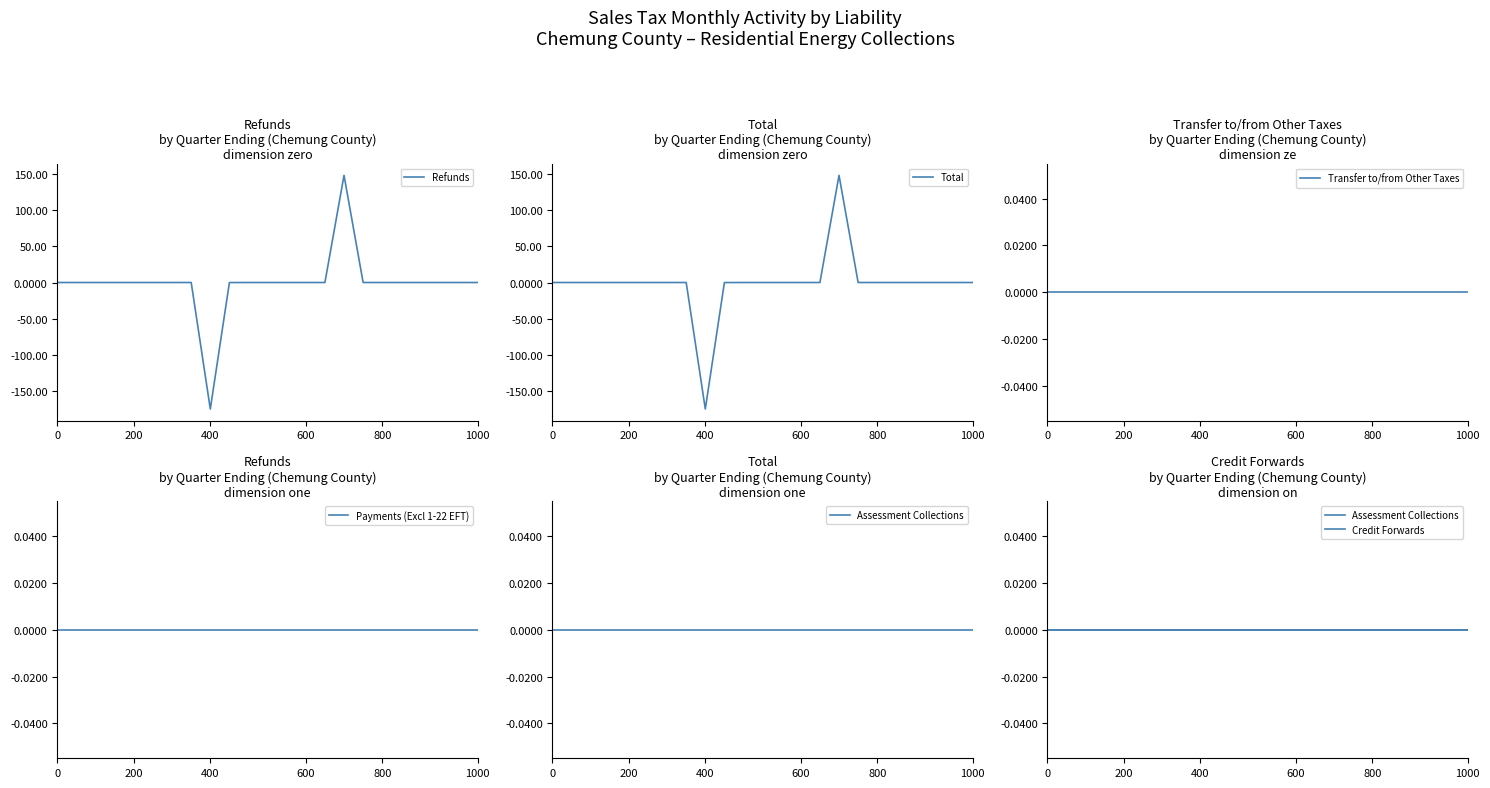

Reading left to right, list all the values displayed in this chart.

Refunds: 0.0	0.0	0.0	0.0	0.0	0.0	0.0	0.0	-175.4	-0.1	0.0	0.0	0.0	0.0	0.0	148.6	0.0	0.0	0.0	0.0	0.0	0.0	0.0
Total: 0.0	0.0	0.0	0.0	0.0	0.0	0.0	0.0	-175.4	-0.1	0.0	0.0	0.0	0.0	0.0	148.6	0.0	0.0	0.0	0.0	0.0	0.0	0.0
Transfer to/from Other Taxes: 0.0	0.0	0.0	0.0	0.0	0.0	0.0	0.0	0.0	0.0	0.0	0.0	0.0	0.0	0.0	0.0	0.0	0.0	0.0	0.0	0.0	0.0	0.0
Payments (Excl 1-22 EFT): 0.0	0.0	0.0	0.0	0.0	0.0	0.0	0.0	0.0	0.0	0.0	0.0	0.0	0.0	0.0	0.0	0.0	0.0	0.0	0.0	0.0	0.0	0.0
Assessment Collections: 0.0	0.0	0.0	0.0	0.0	0.0	0.0	0.0	0.0	0.0	0.0	0.0	0.0	0.0	0.0	0.0	0.0	0.0	0.0	0.0	0.0	0.0	0.0
Credit Forwards: 0.0	0.0	0.0	0.0	0.0	0.0	0.0	0.0	0.0	0.0	0.0	0.0	0.0	0.0	0.0	0.0	0.0	0.0	0.0	0.0	0.0	0.0	0.0